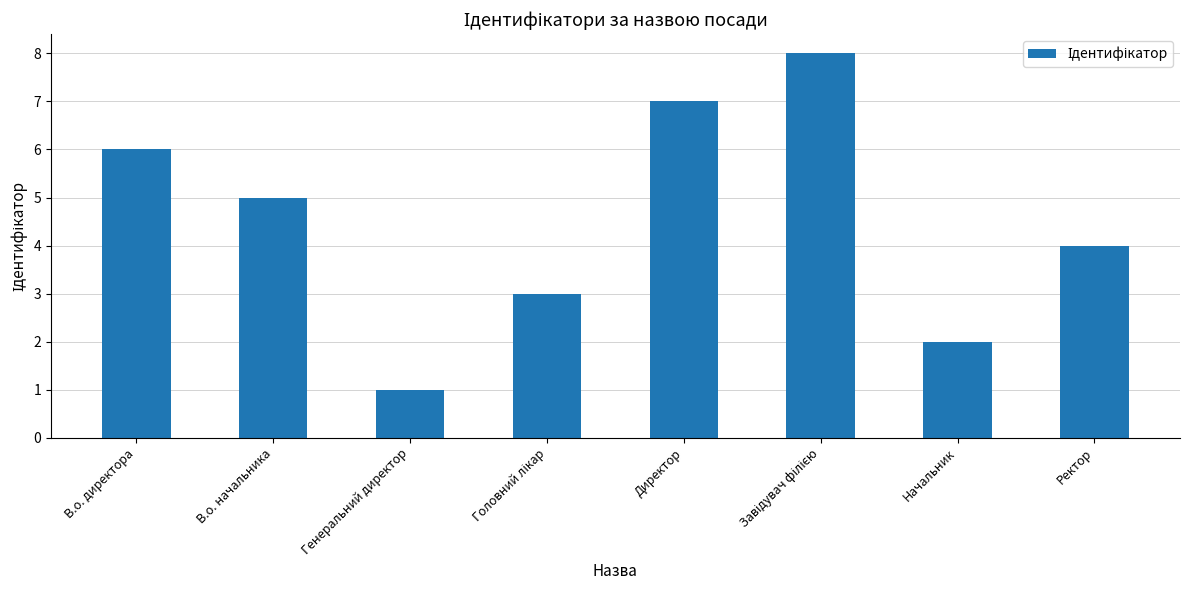

Reading left to right, list all the values displayed in this chart.

6	5	1	3	7	8	2	4